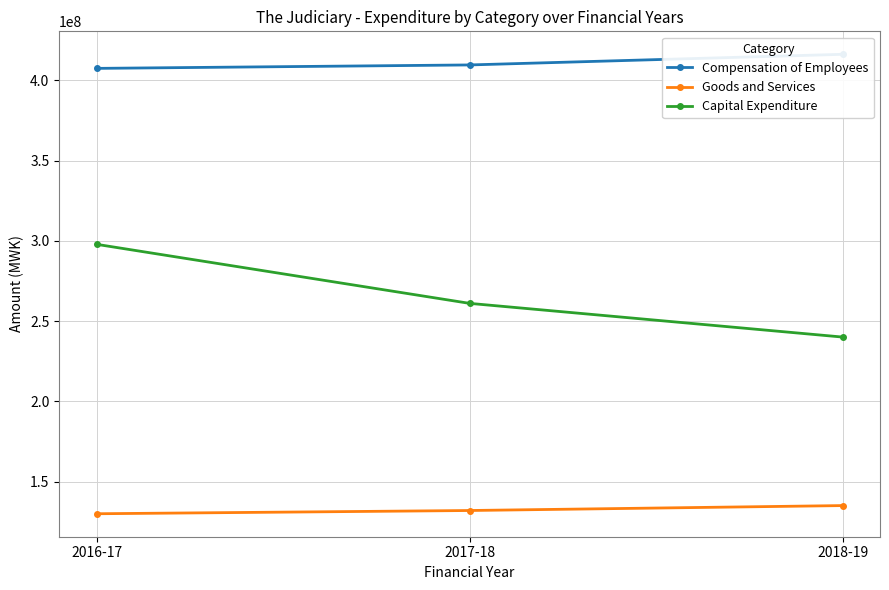

Does the chart have visible grid lines?

Yes